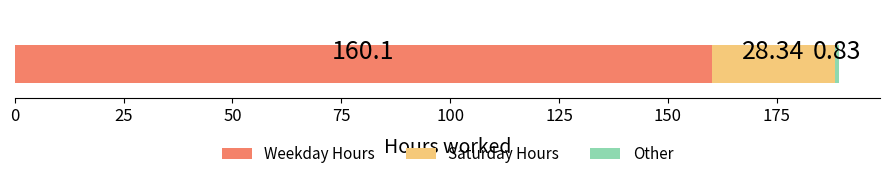

What is the minimum value for Weekday Hours?

160.1